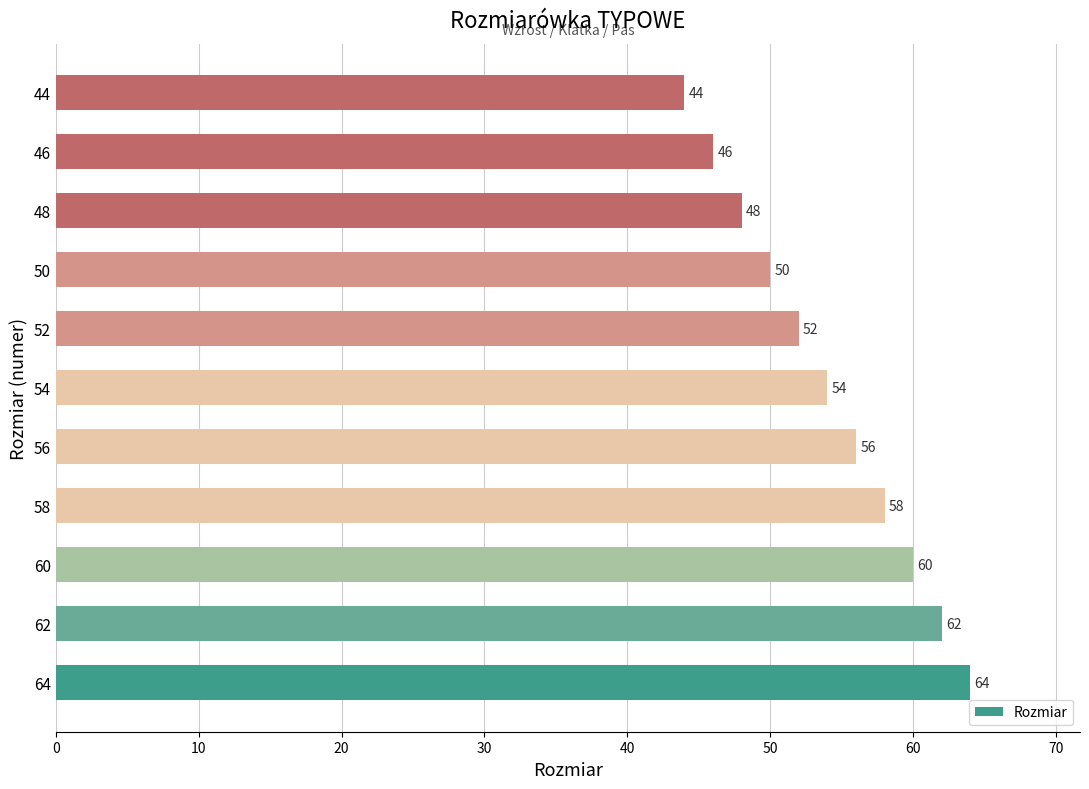

Reading bottom to top, transcribe all the data shown in this chart.

64	62	60	58	56	54	52	50	48	46	44